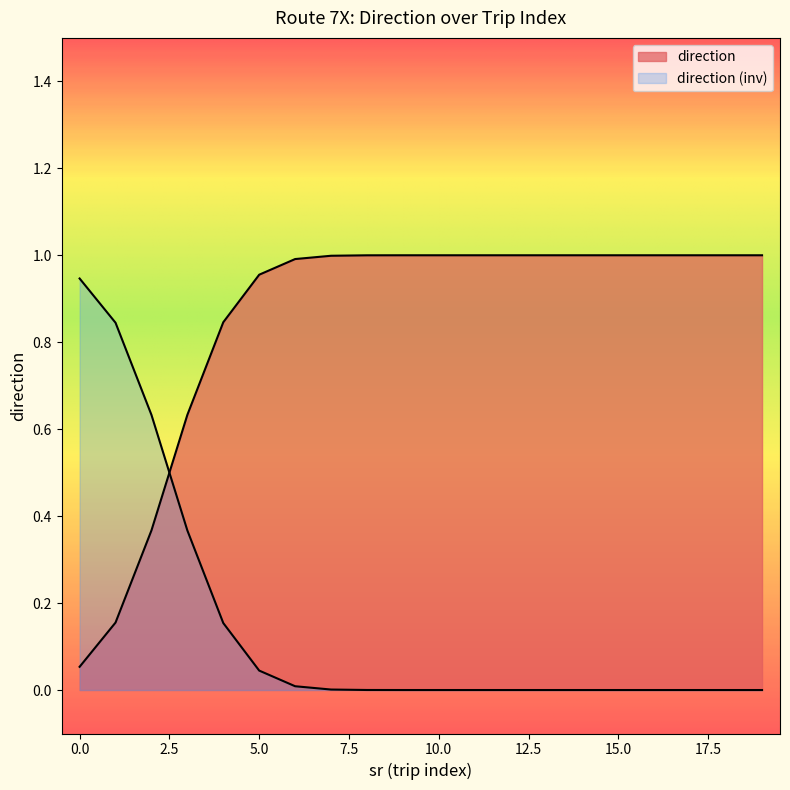

True or false: the data shows 2 at 7.

False